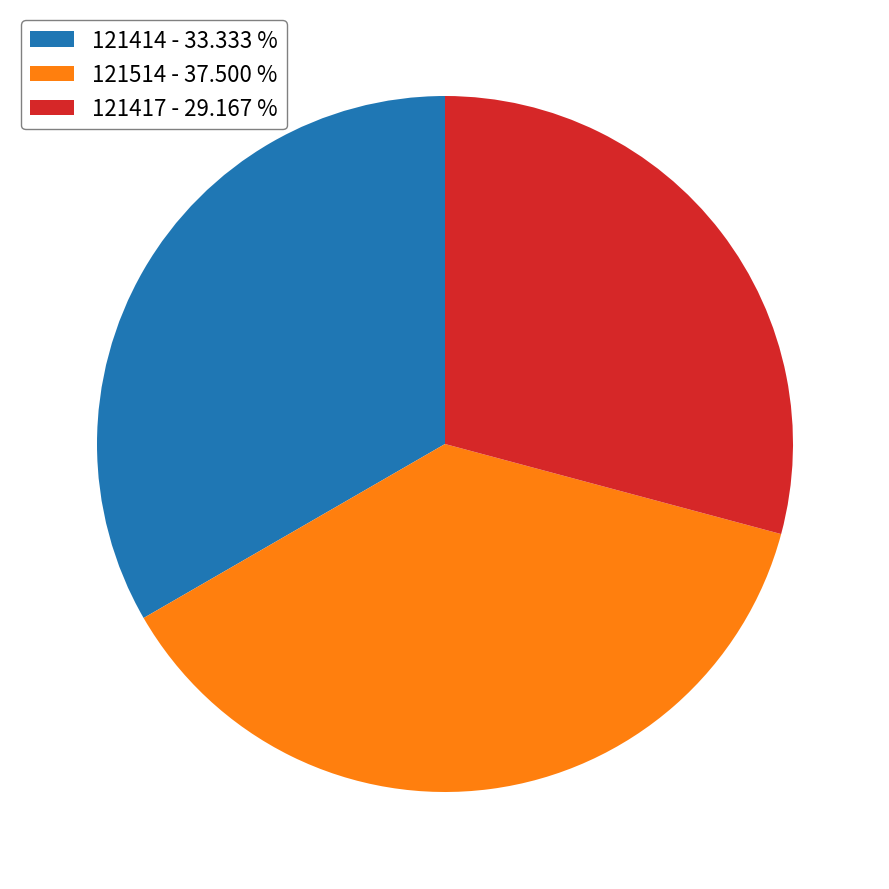

Do 121417 and 121414 together represent more than half of the pie?

Yes